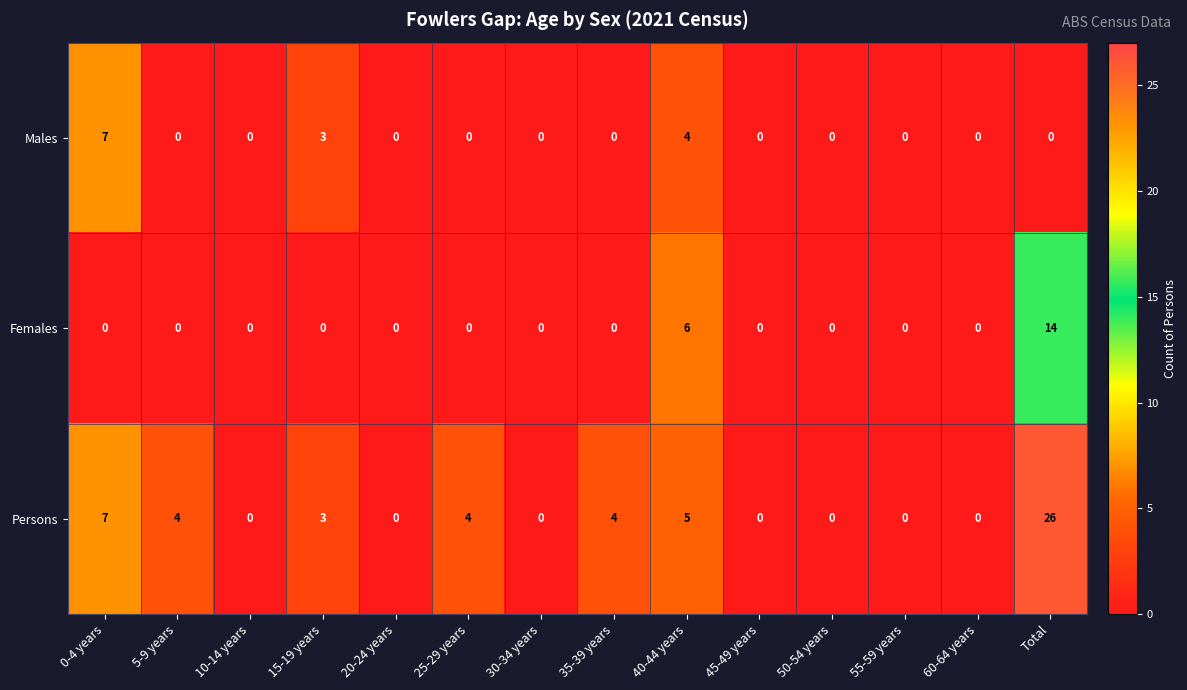

What is the average value of the Persons series?

4